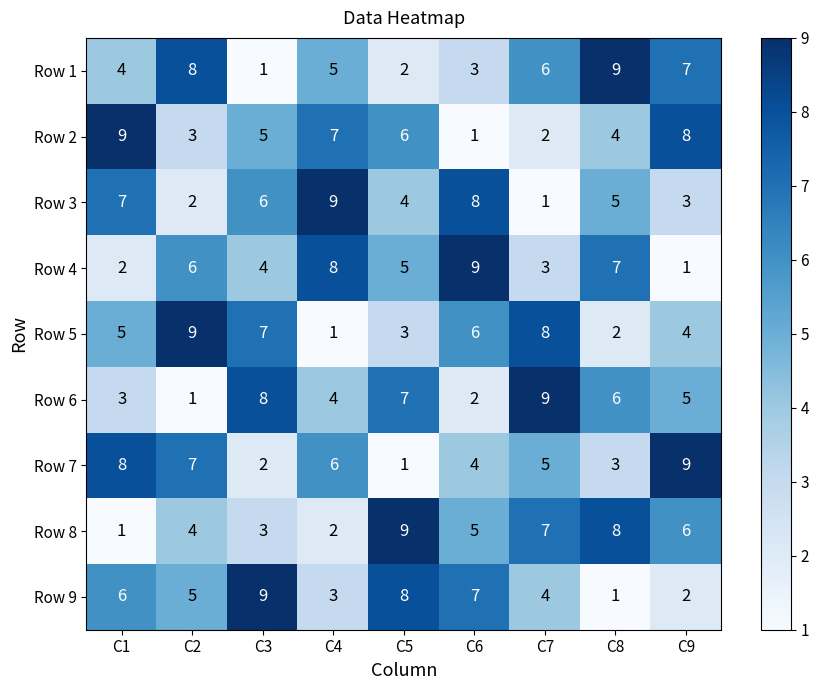

Is it true that Row 4 equals 2 at C1?

True